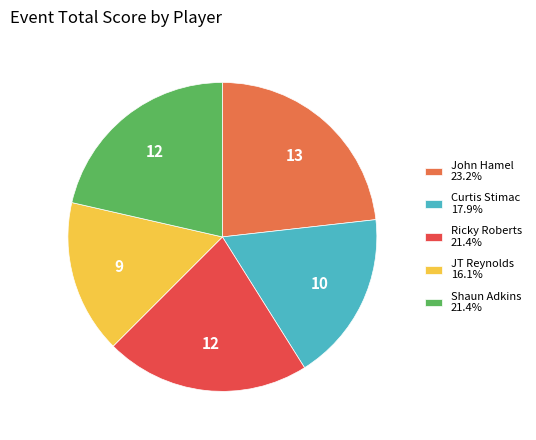

Does any single category account for the majority?

No